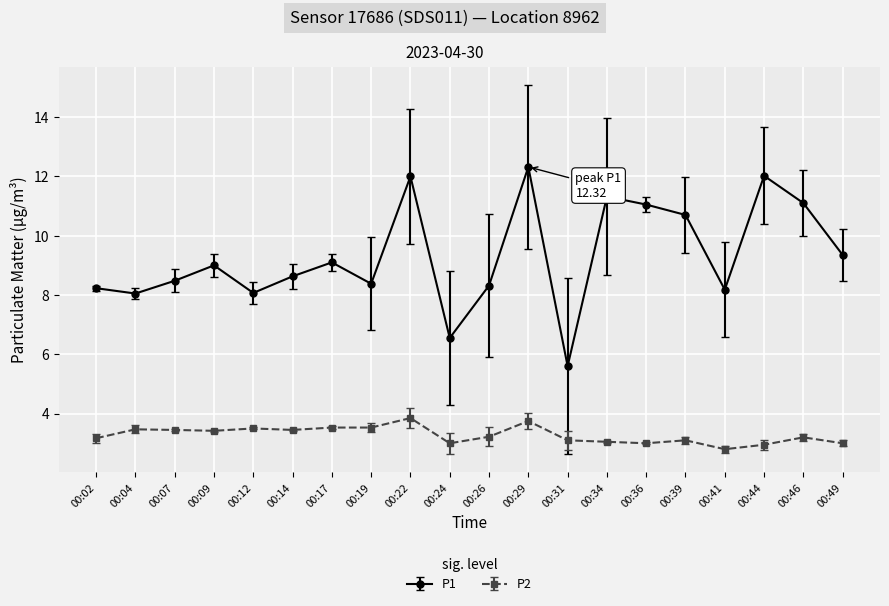

What is the lowest value of the P1 series?

5.6